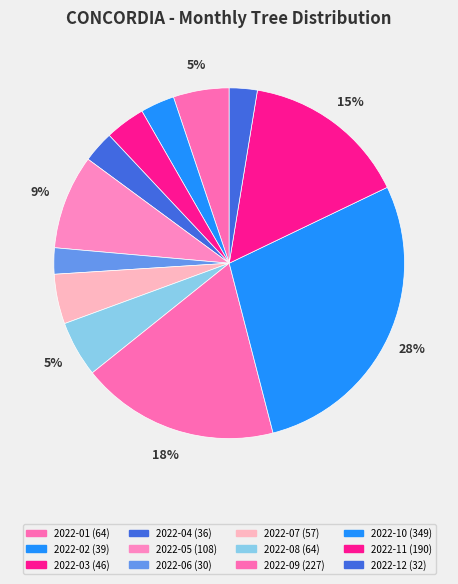

To the nearest percent, what percentage of the pie is 2022-08?

5%